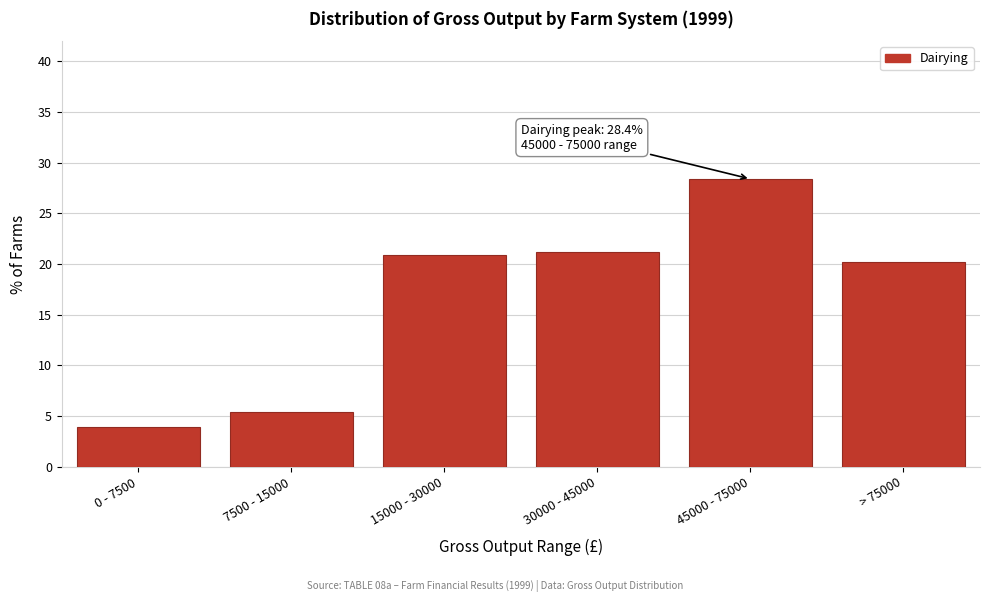

How many categories are shown in the chart?

6